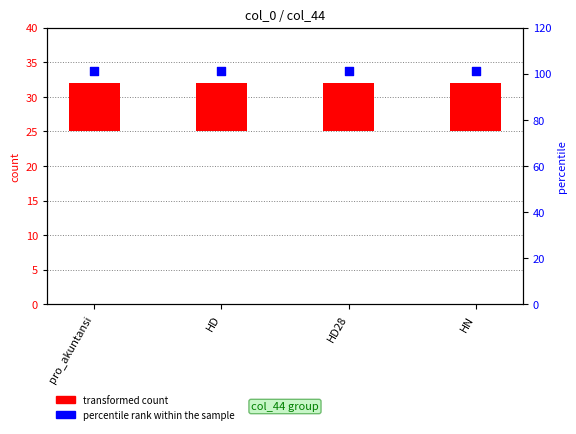

What is the total value across all series at HD?

108